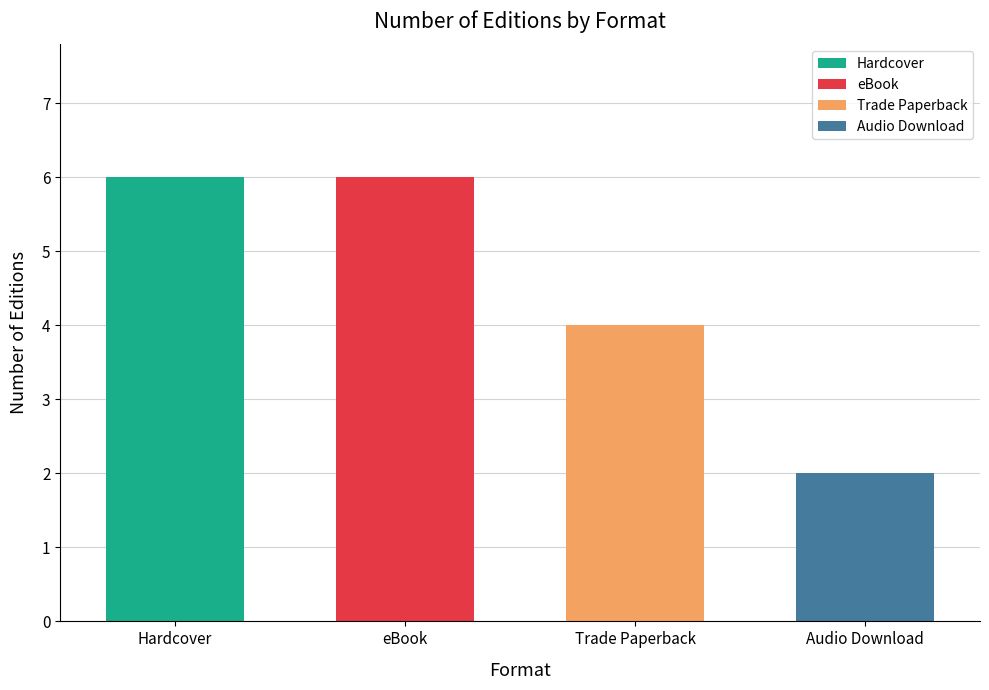

What is the label of the 2nd bar from the right?

Trade Paperback